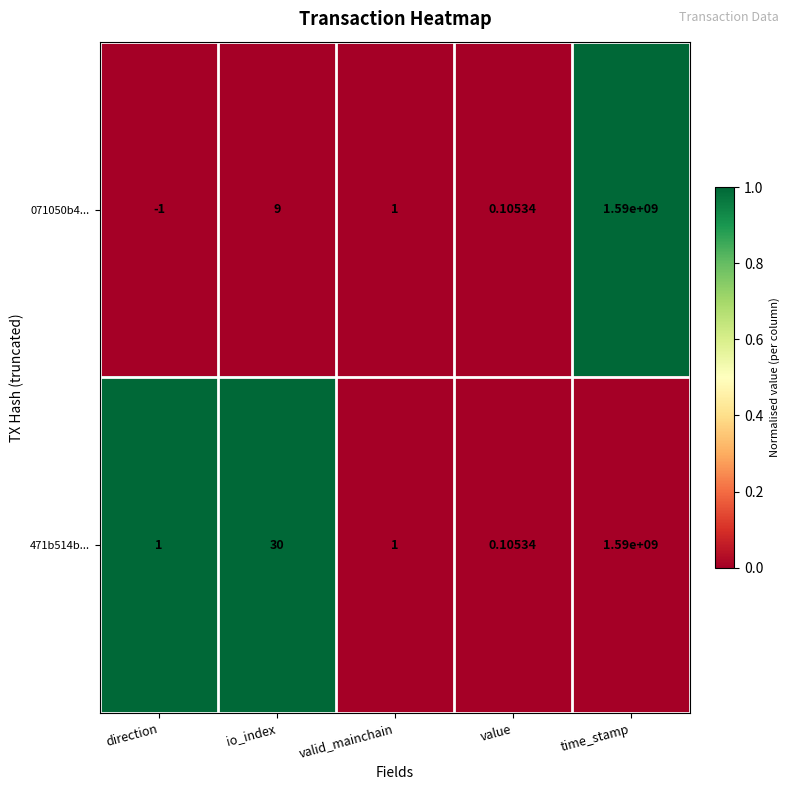

What is the greatest value displayed?

1590000000.0